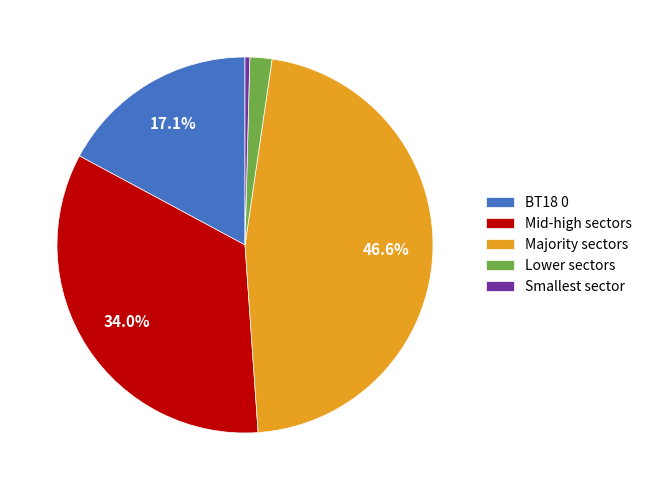

Is there any slice that represents more than half of the pie?

No